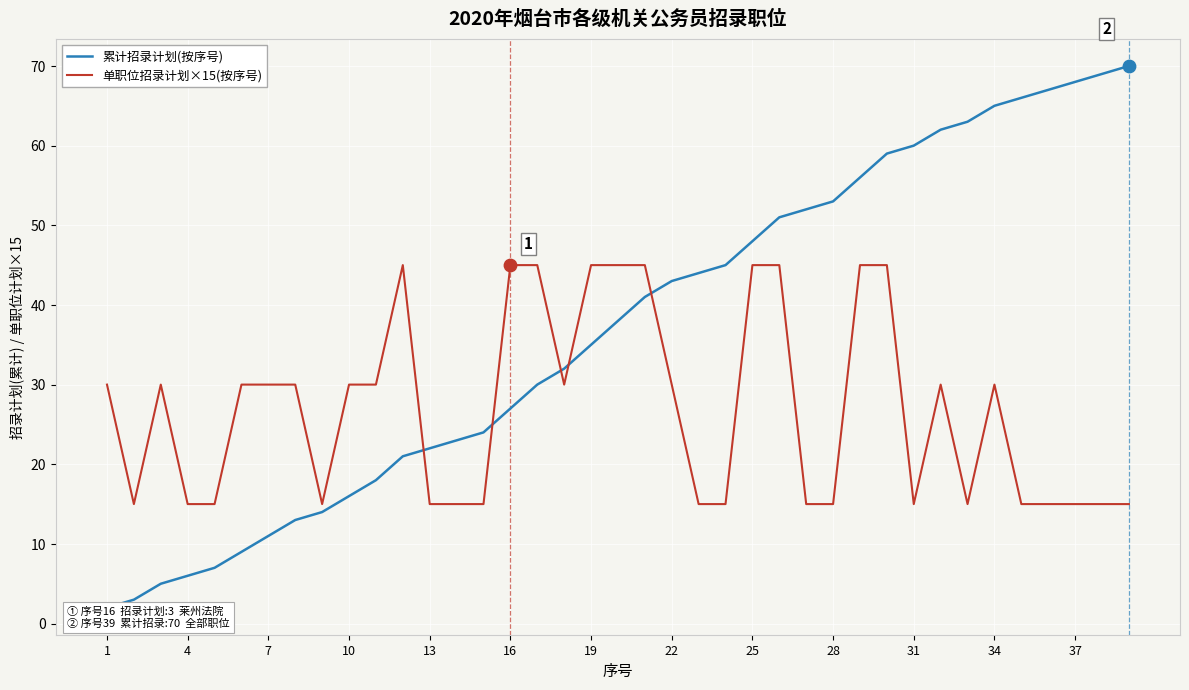

Which series has the largest total across all categories?

累计招录计划(按序号)